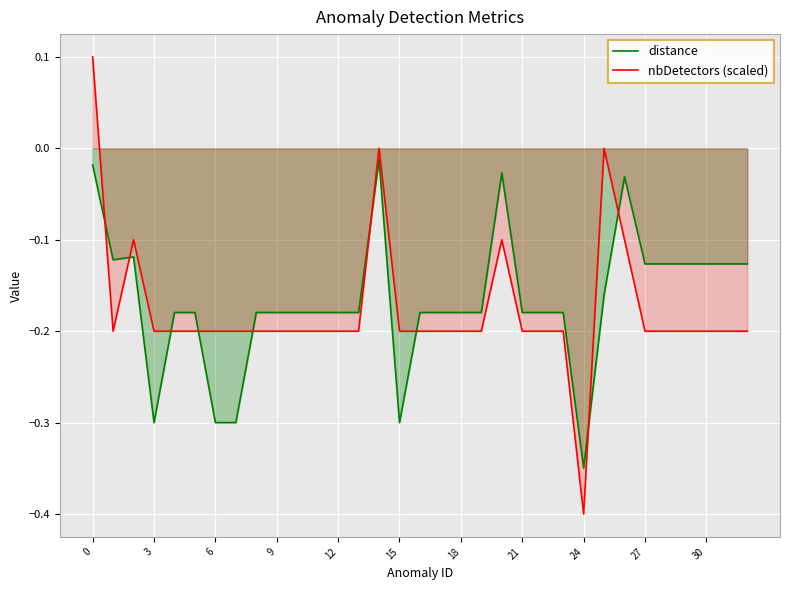

How many data points in nbDetectors (scaled) are above 0?

1